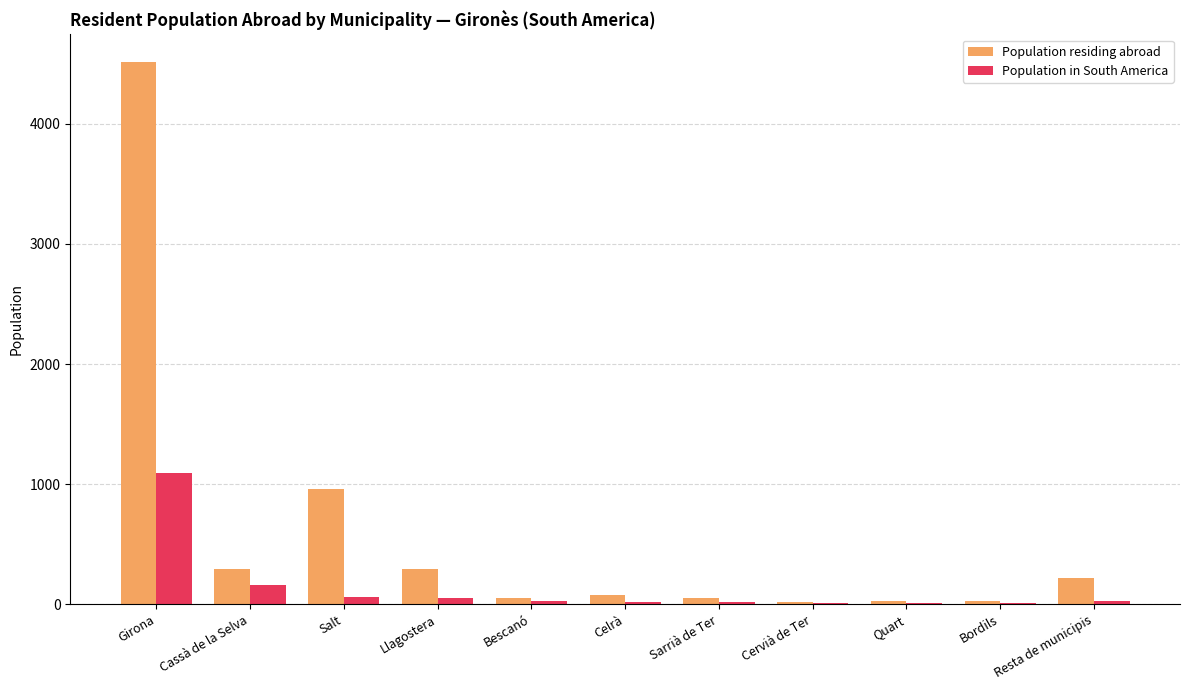

What is the spread (max minus min) of values at Girona?

3428